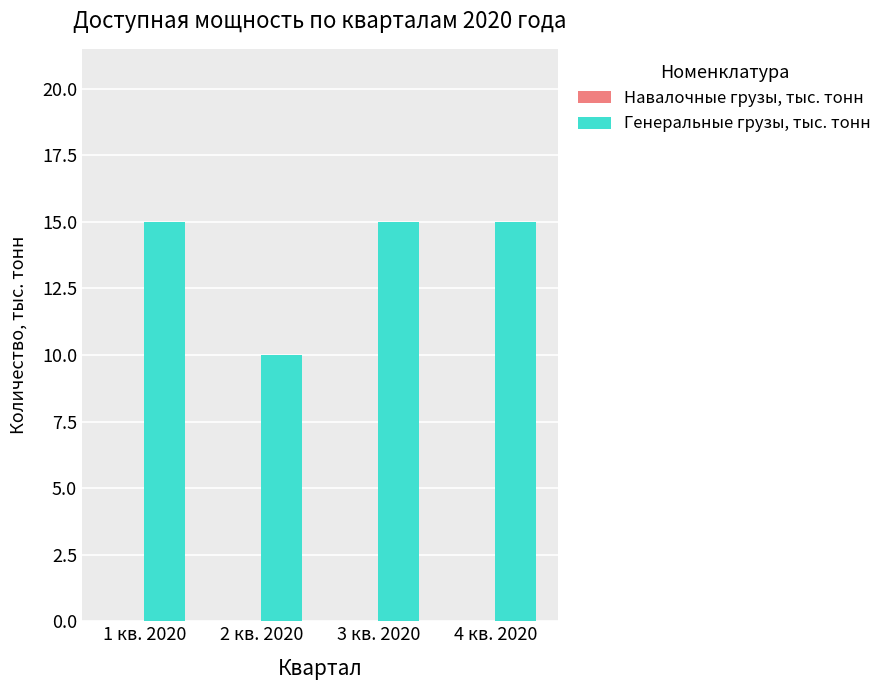

What is the greatest value displayed?

15